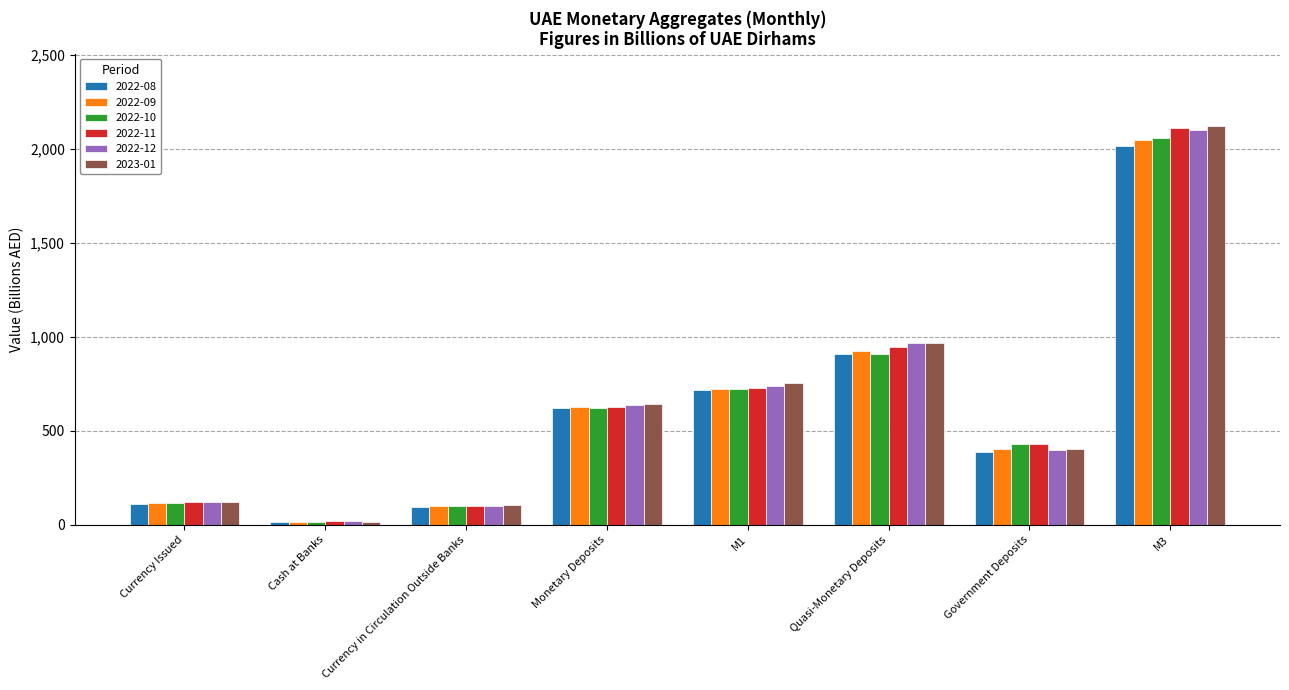

What is the difference between the 2022-12 values at Quasi-Monetary Deposits and M1?

228.6